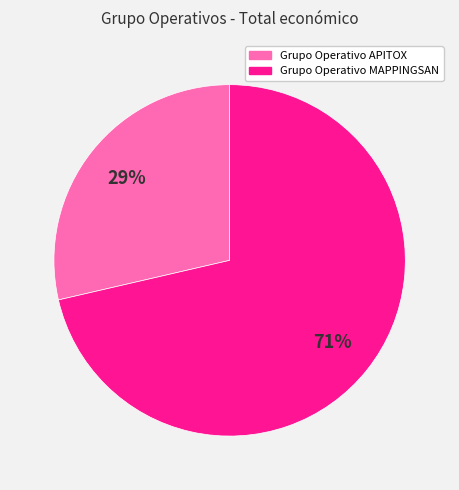

Rank the categories by value from highest to lowest.

Grupo Operativo MAPPINGSAN, Grupo Operativo APITOX